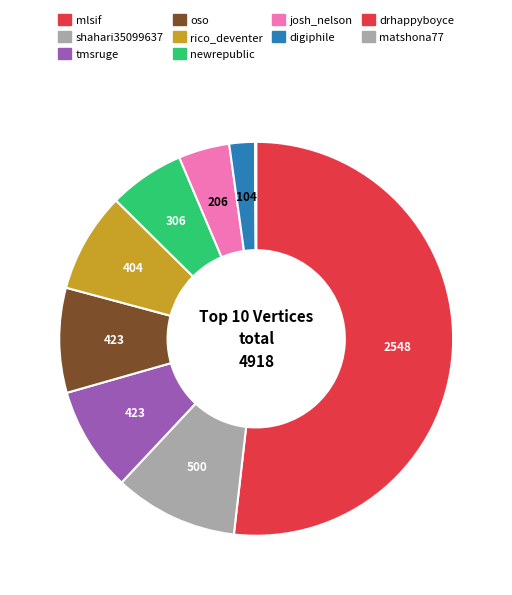

Does mlsif represent more than half of the total?

Yes